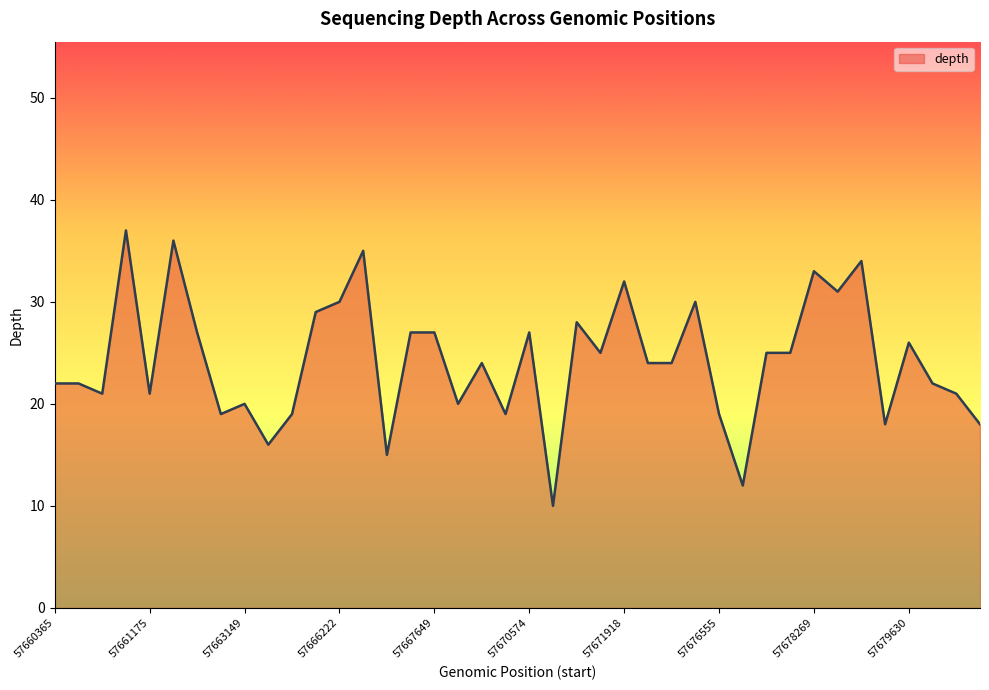

What is the minimum value shown in the chart?

10